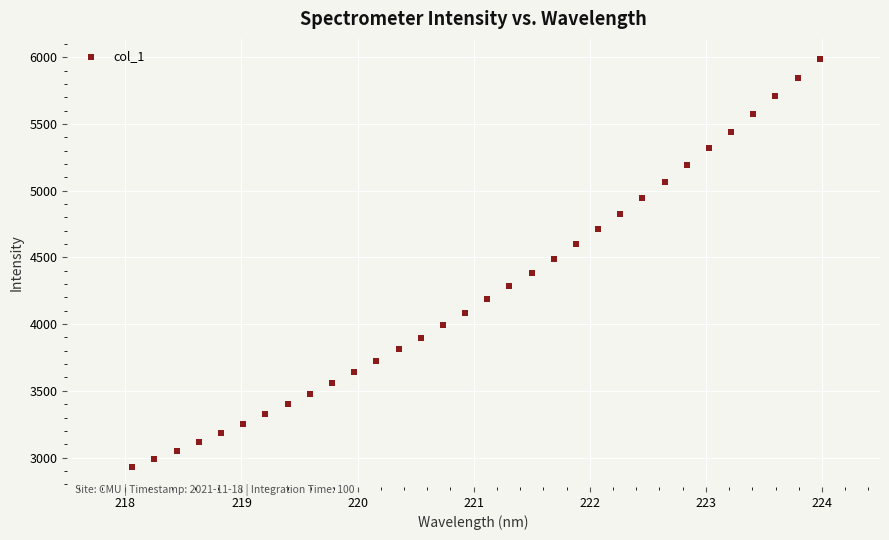

How many data points are displayed?

32